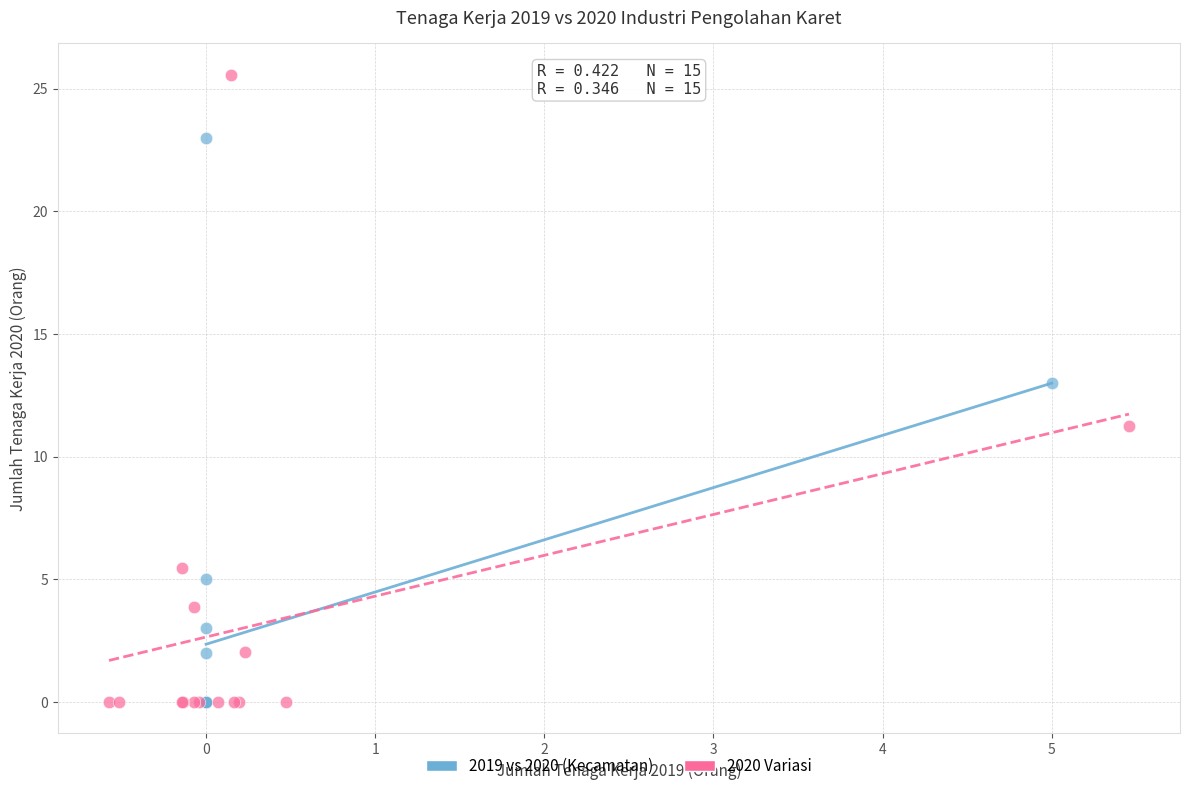

Which series contains the highest Y value?

2020 Variasi